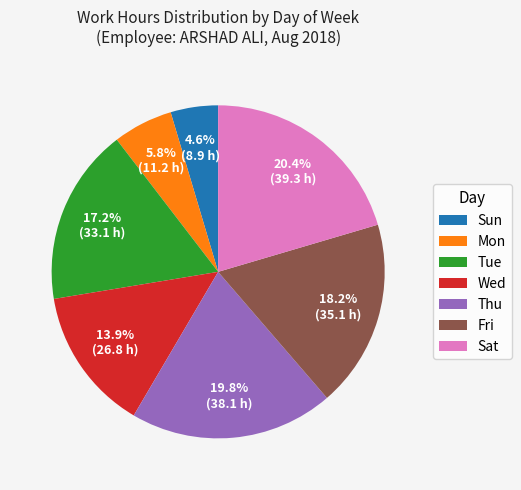

Which slice is the smallest?

Sun